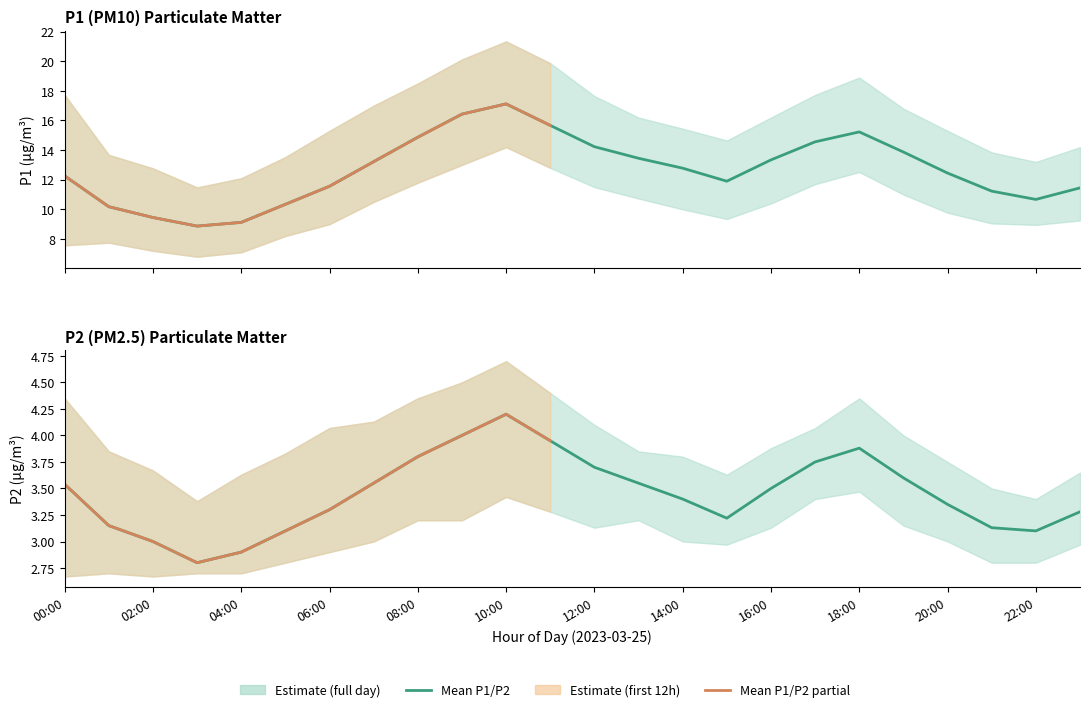

True or false: P2_upper and P2 intersect in this chart.

False